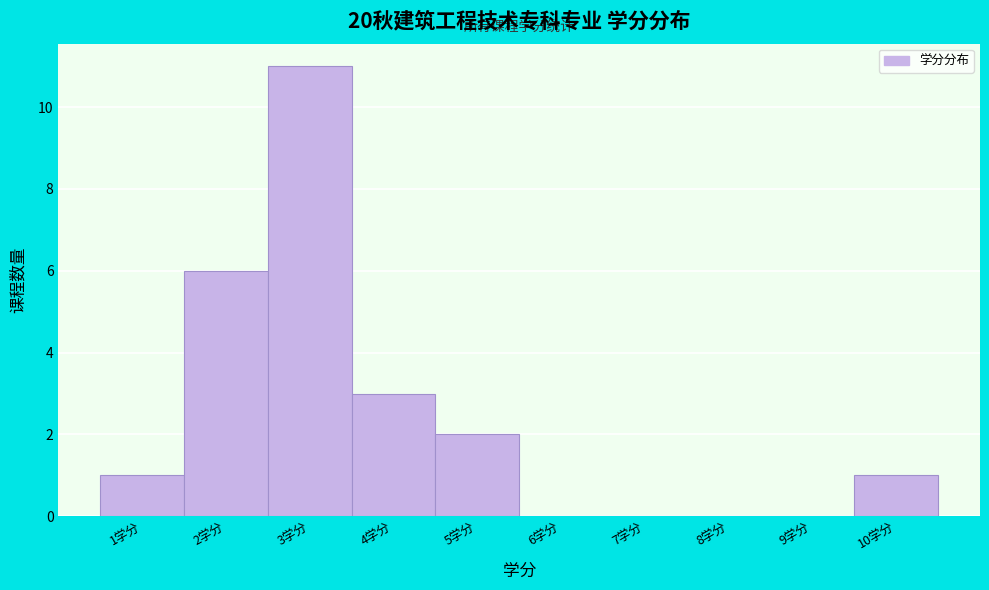

What is the greatest value displayed?

11